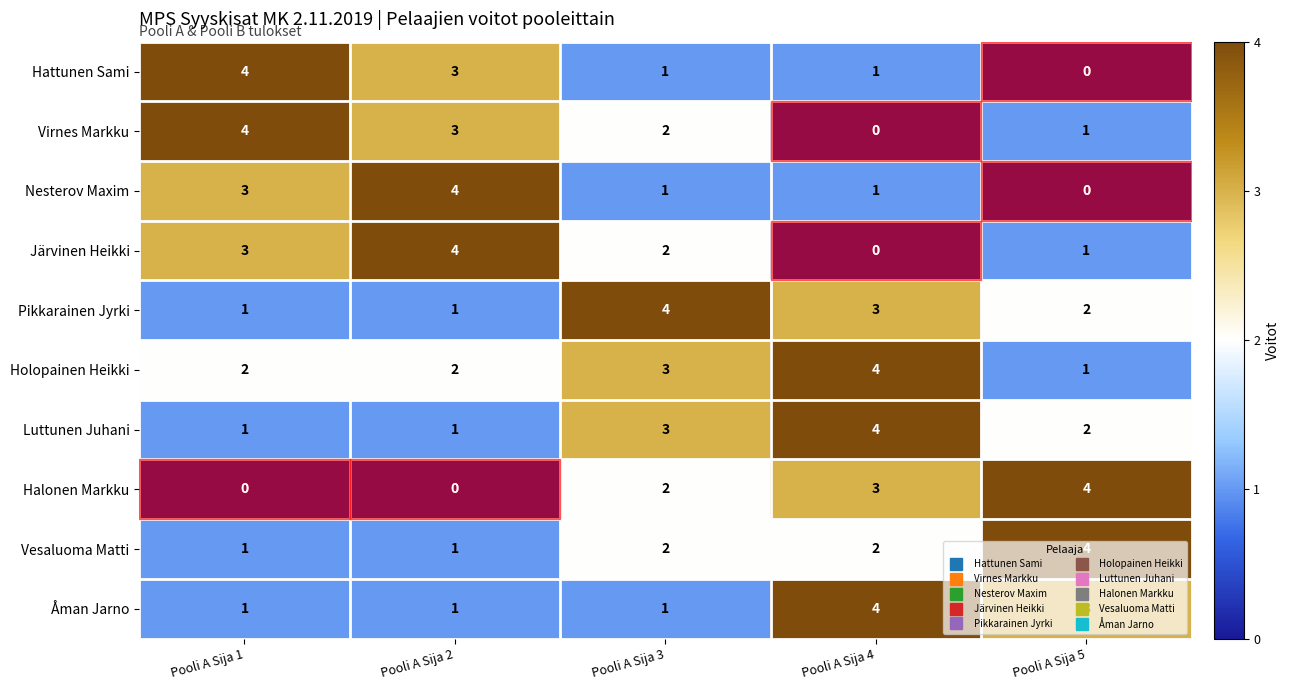

What is the sum of all Åman Jarno values?

10